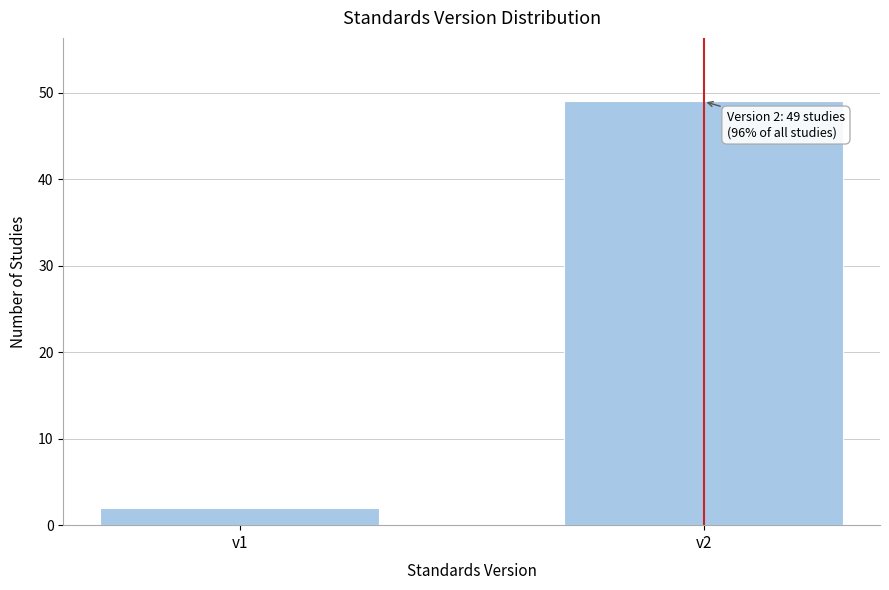

Reading left to right, list all the values displayed in this chart.

v1=2	v2=49